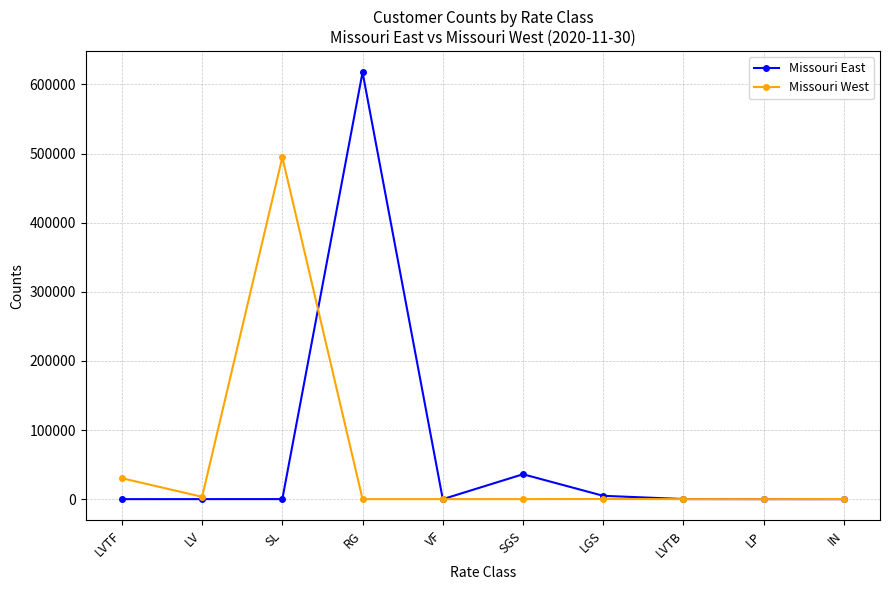

Which series has the largest range (max minus min)?

Missouri East